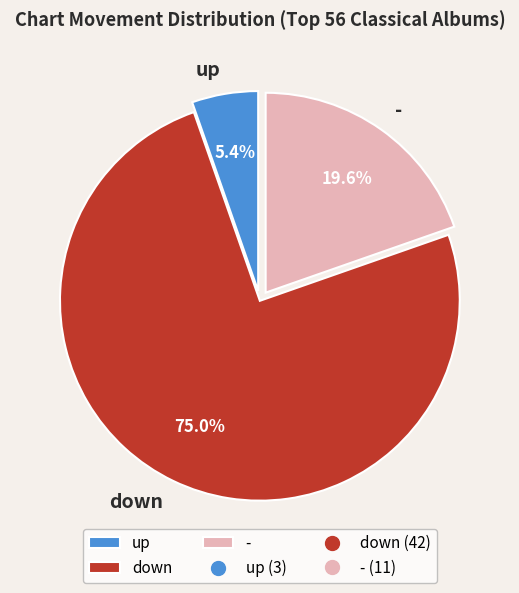

Do - and down together represent more than half of the pie?

Yes